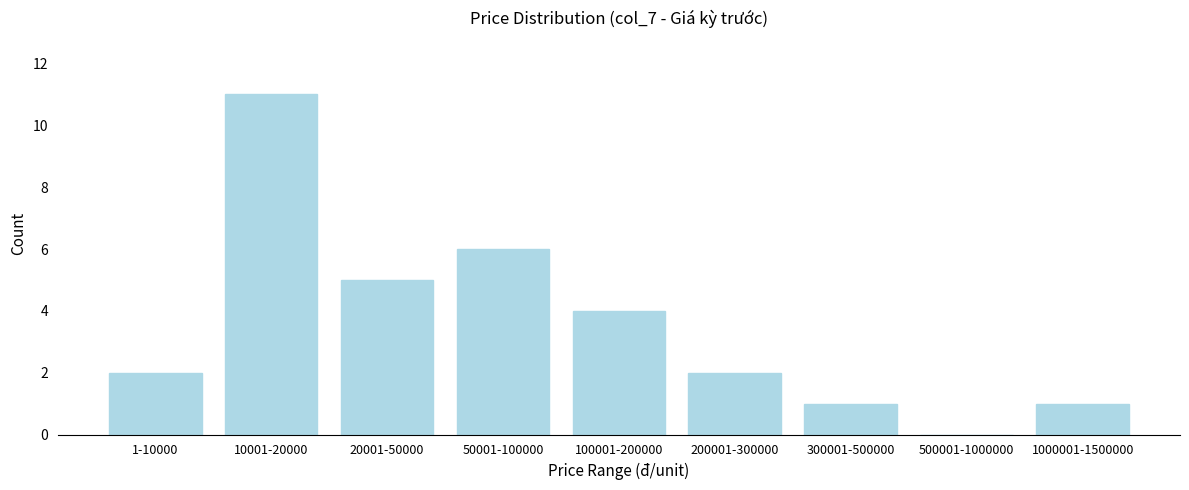

Reading right to left, transcribe all the data shown in this chart.

1000001-1500000=1	500001-1000000=0	300001-500000=1	200001-300000=2	100001-200000=4	50001-100000=6	20001-50000=5	10001-20000=11	1-10000=2